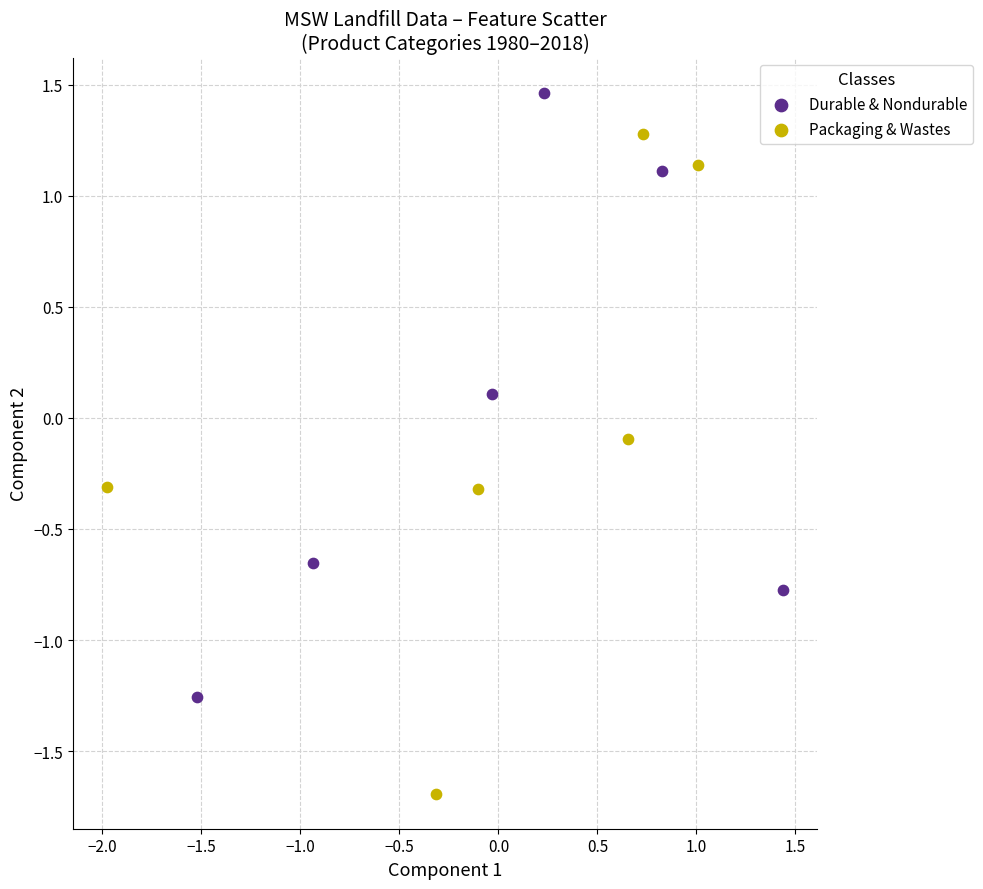

Which series reaches the maximum Y coordinate?

Durable & Nondurable